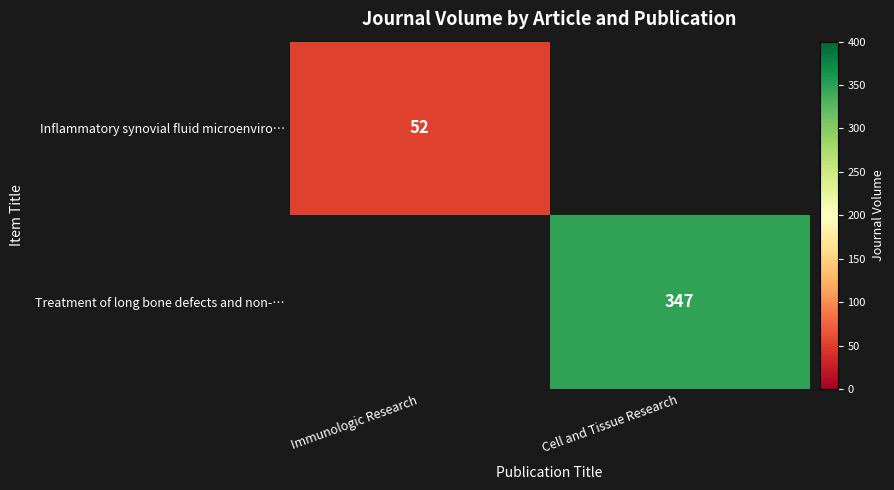

The Inflammatory synovial fluid microenviro… series shows 15 at Immunologic Research. True or false?

False